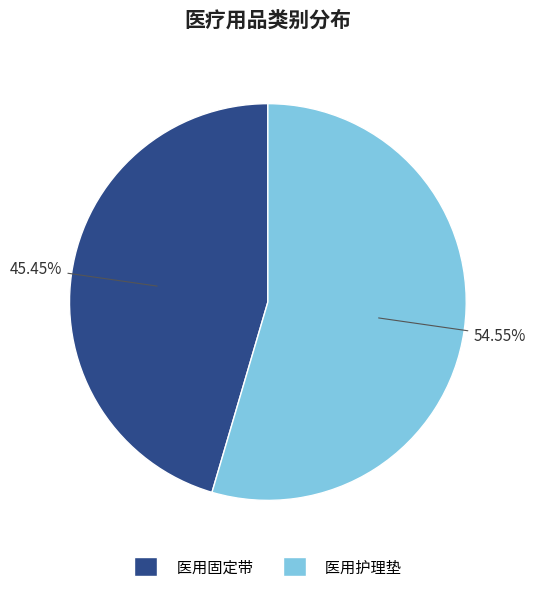

To the nearest percent, what percentage of the pie is 医用固定带?

45%